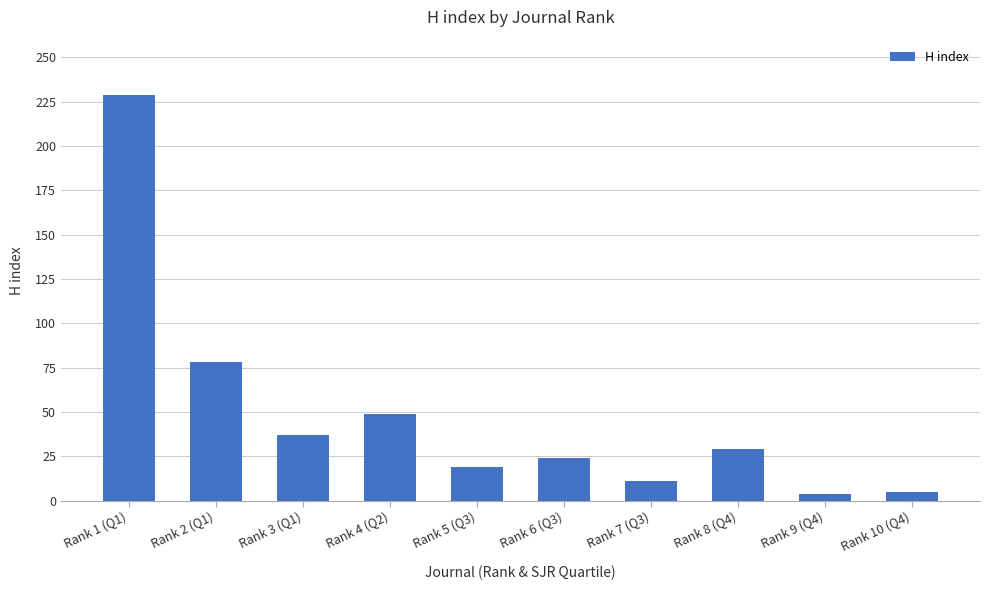

The value at Rank 3 (Q1) is 37. True or false?

True